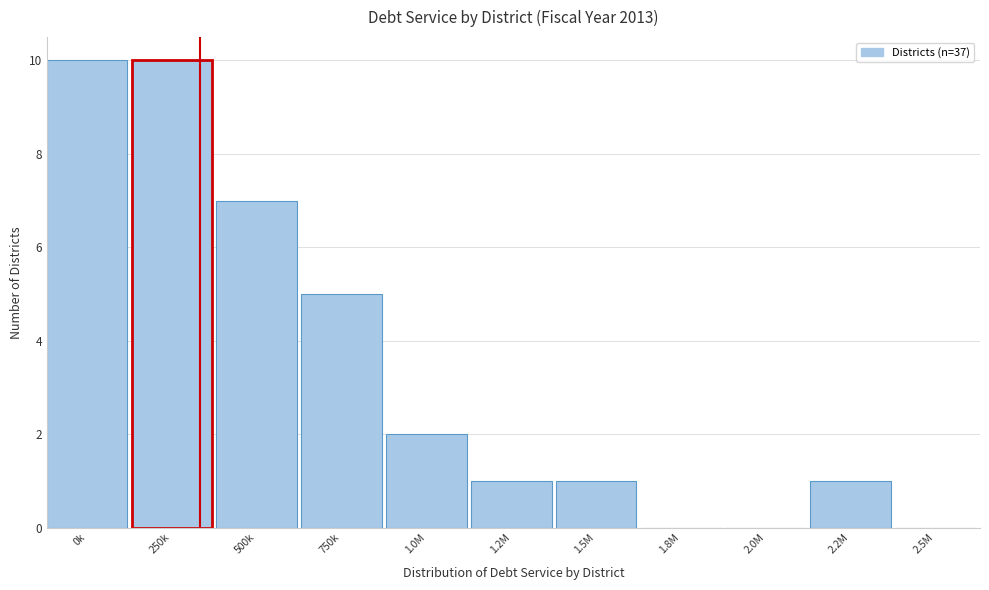

Reading left to right, extract all data points from this chart.

0k=10	250k=10	500k=7	750k=5	1.0M=2	1.2M=1	1.5M=1	1.8M=0	2.0M=0	2.2M=1	2.5M=0